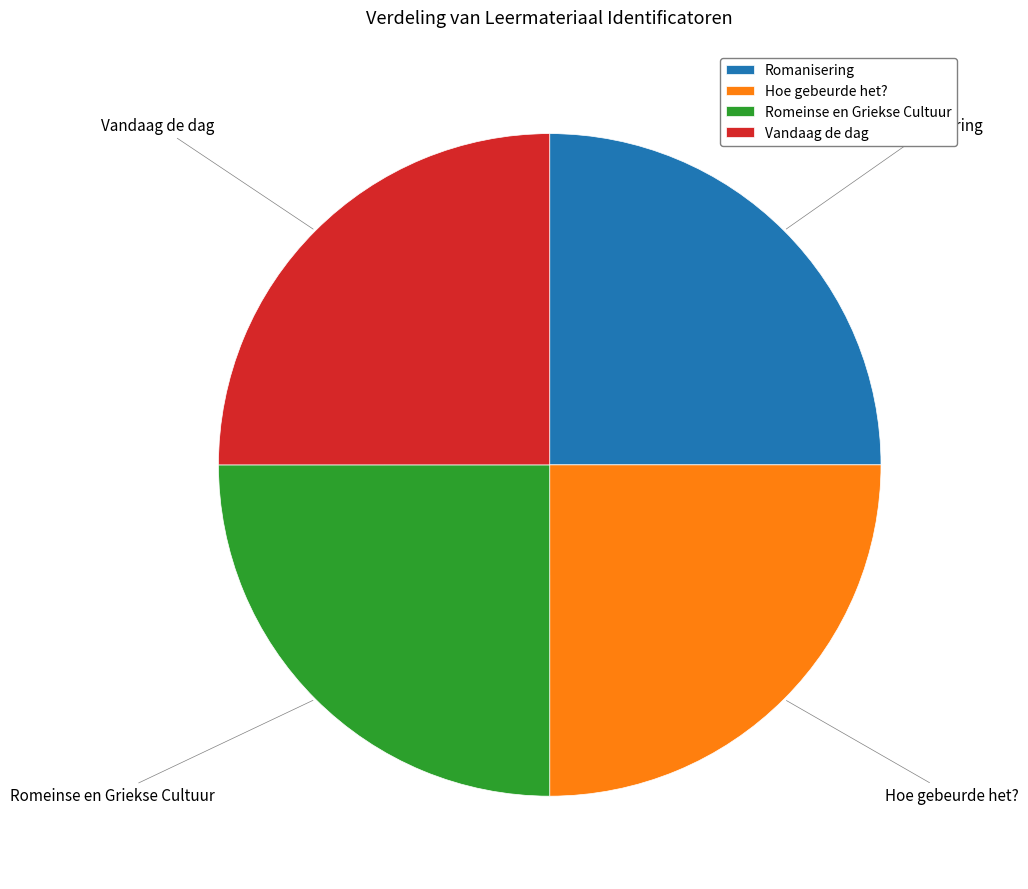

Is it true that Vandaag de dag is 37% of the pie?

False